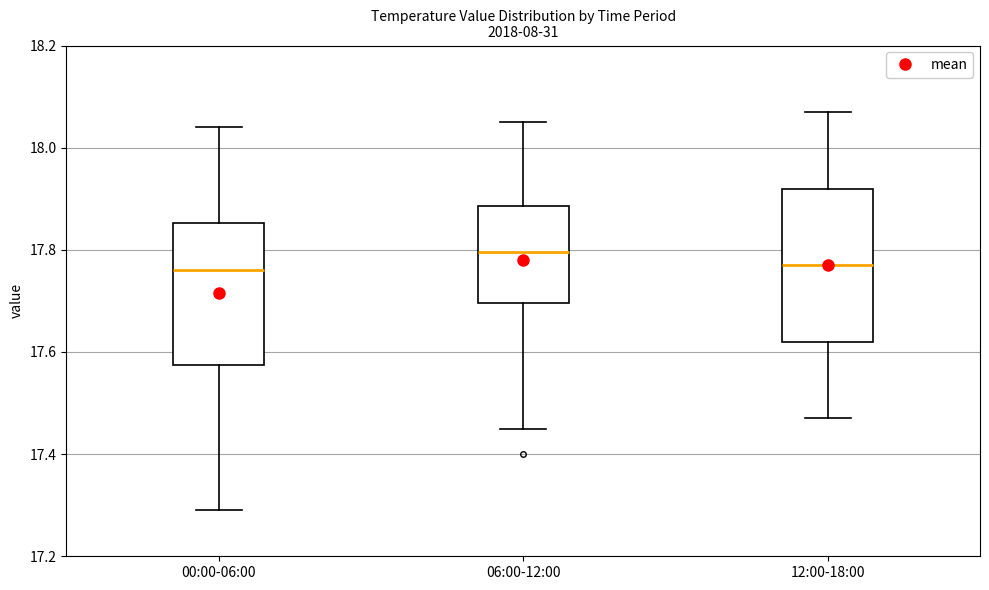

Comparing the boxes themselves (not the whiskers), which one is the tallest?

12:00-18:00